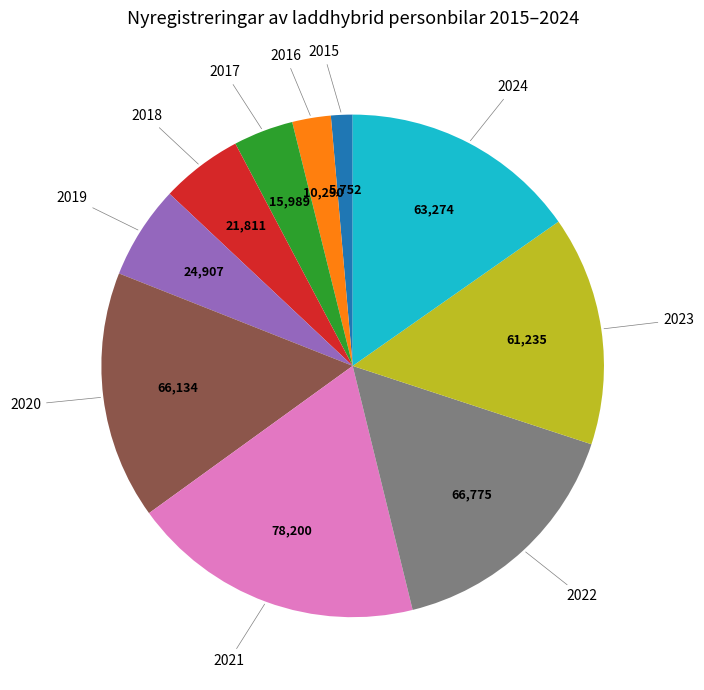

Does any single category account for the majority?

No